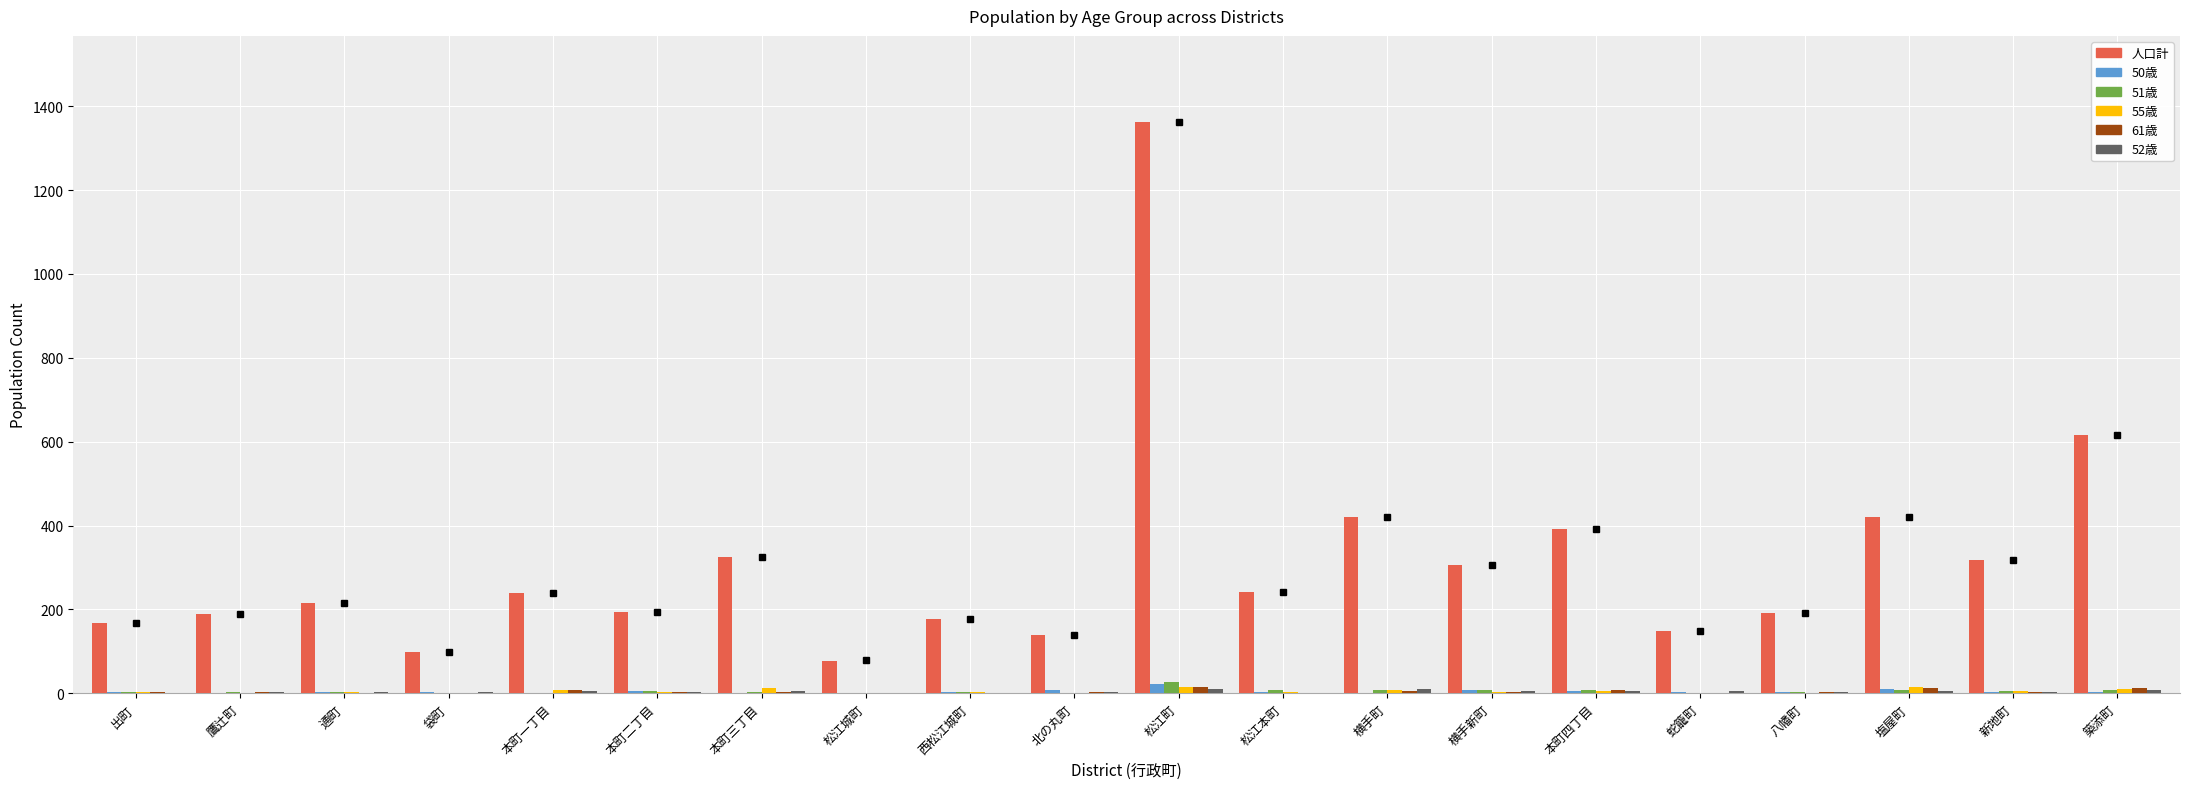

Is it true that 51歳 equals 9 at 築添町?

True